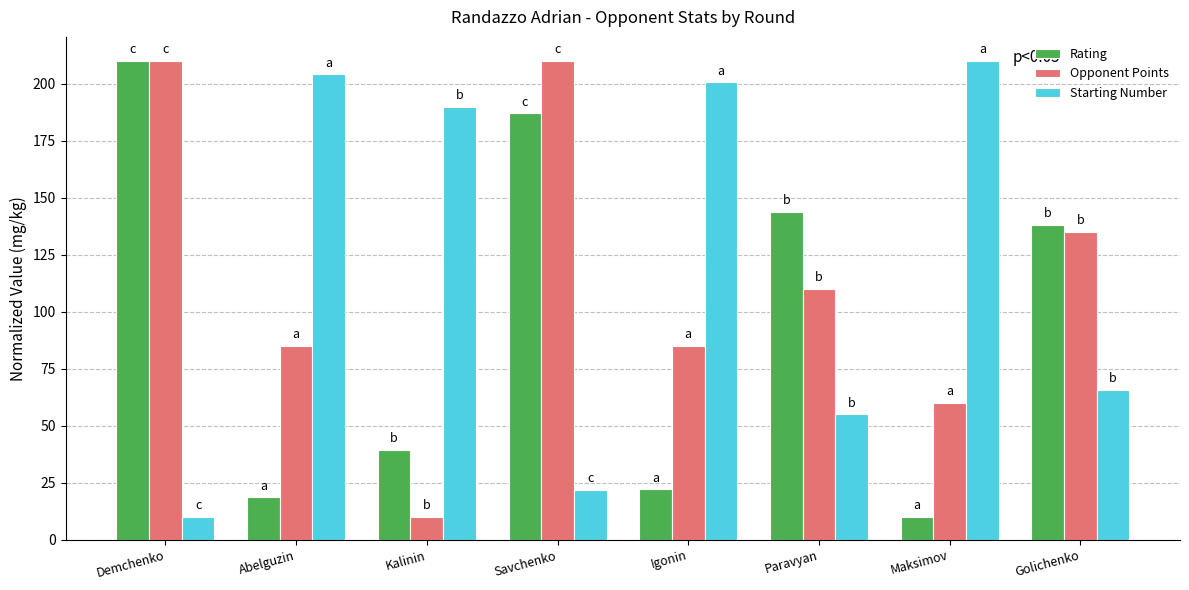

Between Abelguzin and Paravyan, which series saw the biggest shift?

Starting Number